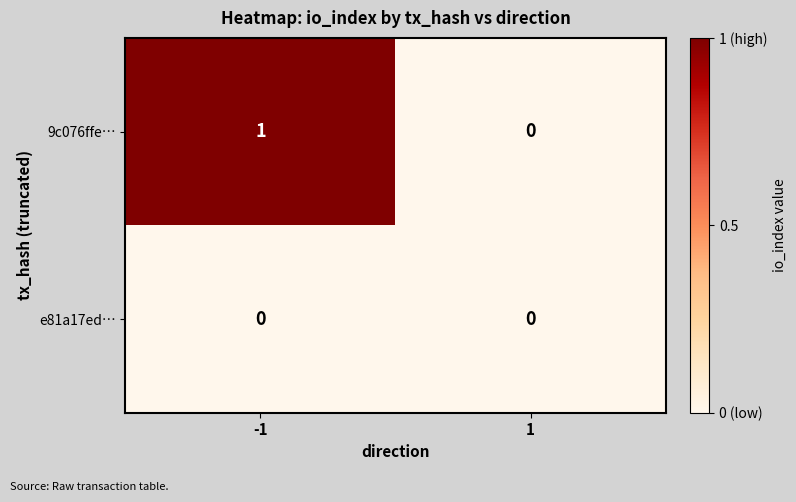

List the labels in order of 9c076ffe… value, largest first.

-1, 1